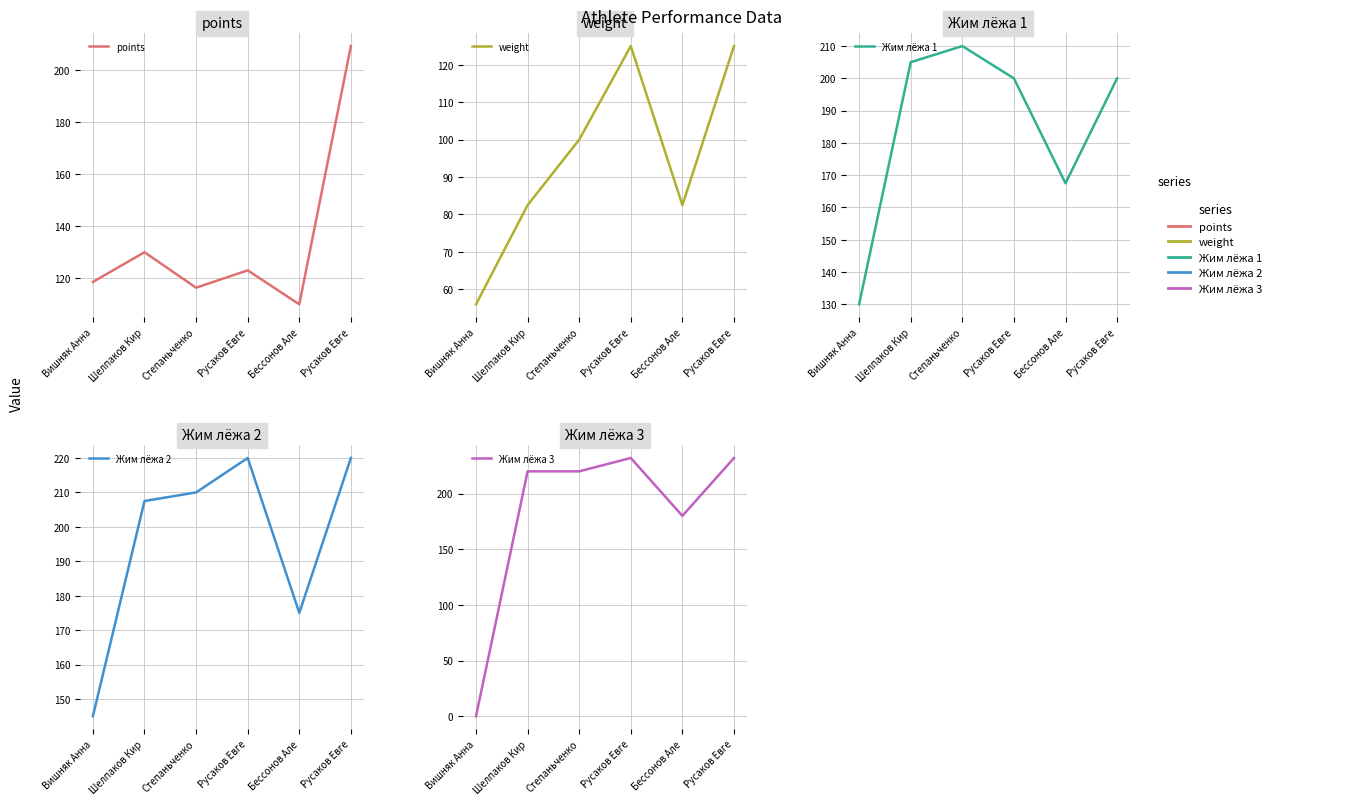

What is the maximum value for weight?

125.0